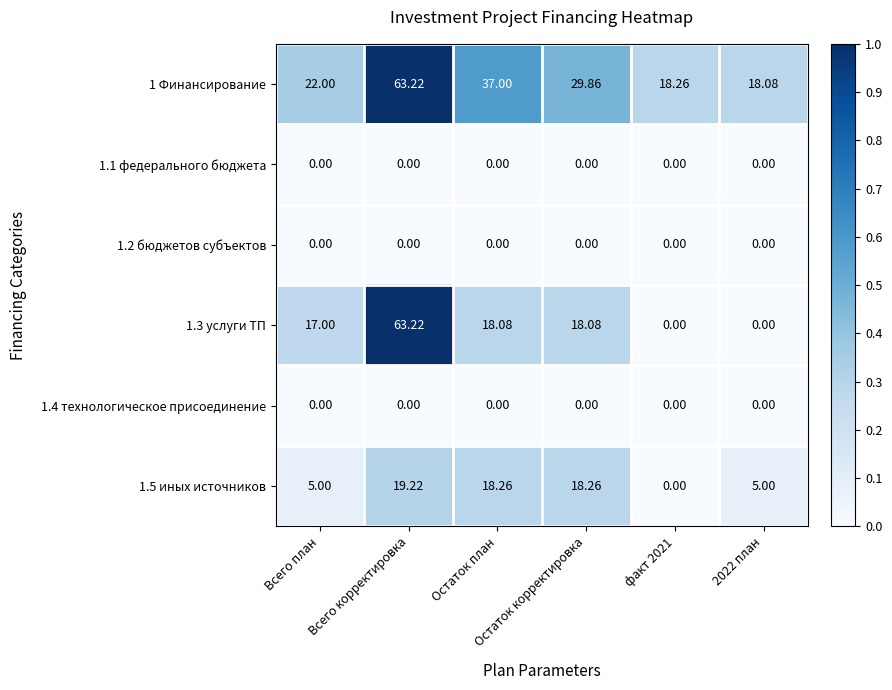

Count the number of categories in the chart.

6